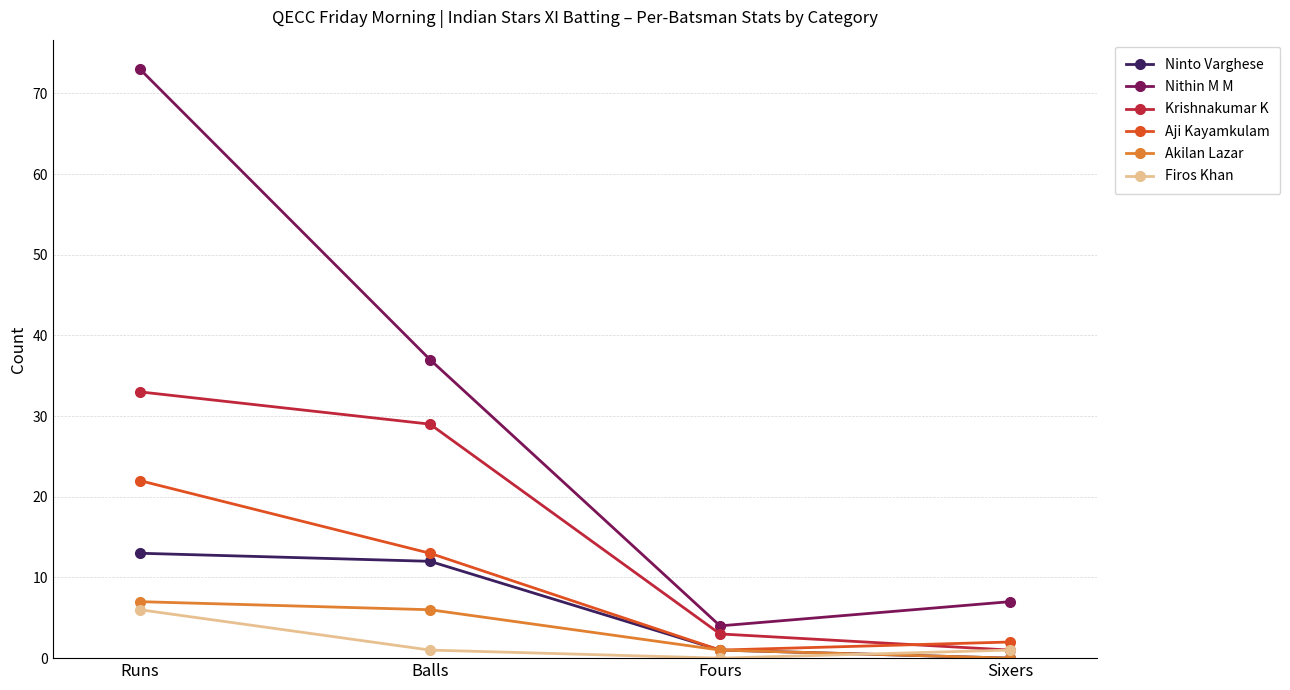

What are all the series names shown in the legend?

Ninto Varghese, Nithin M M, Krishnakumar K, Aji Kayamkulam, Akilan Lazar, Firos Khan